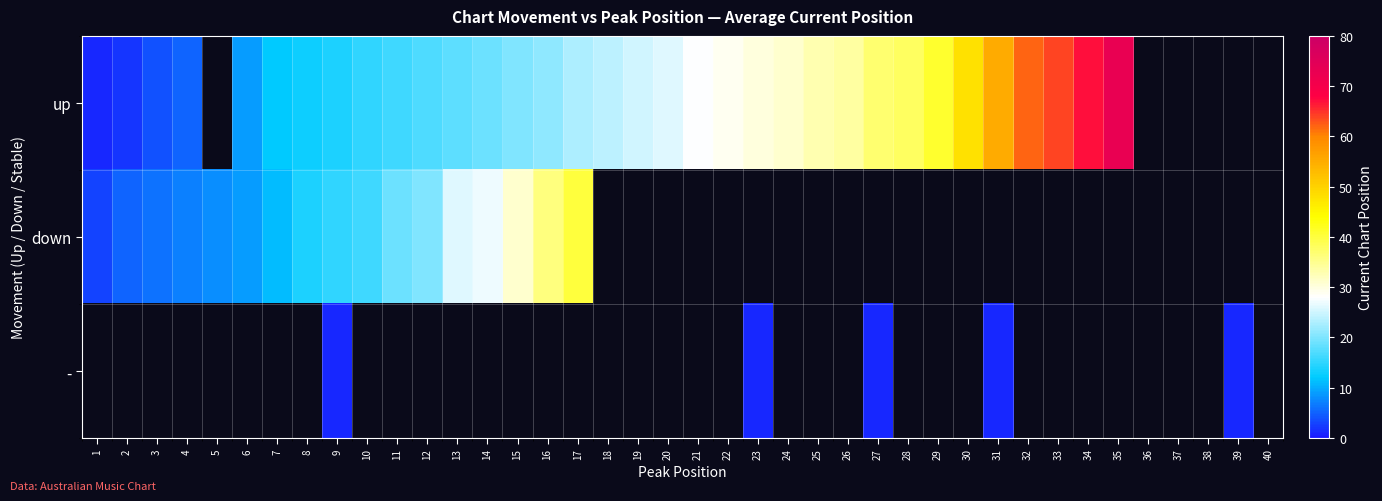

Rank the series at 36 from lowest to highest value.

up, down, -